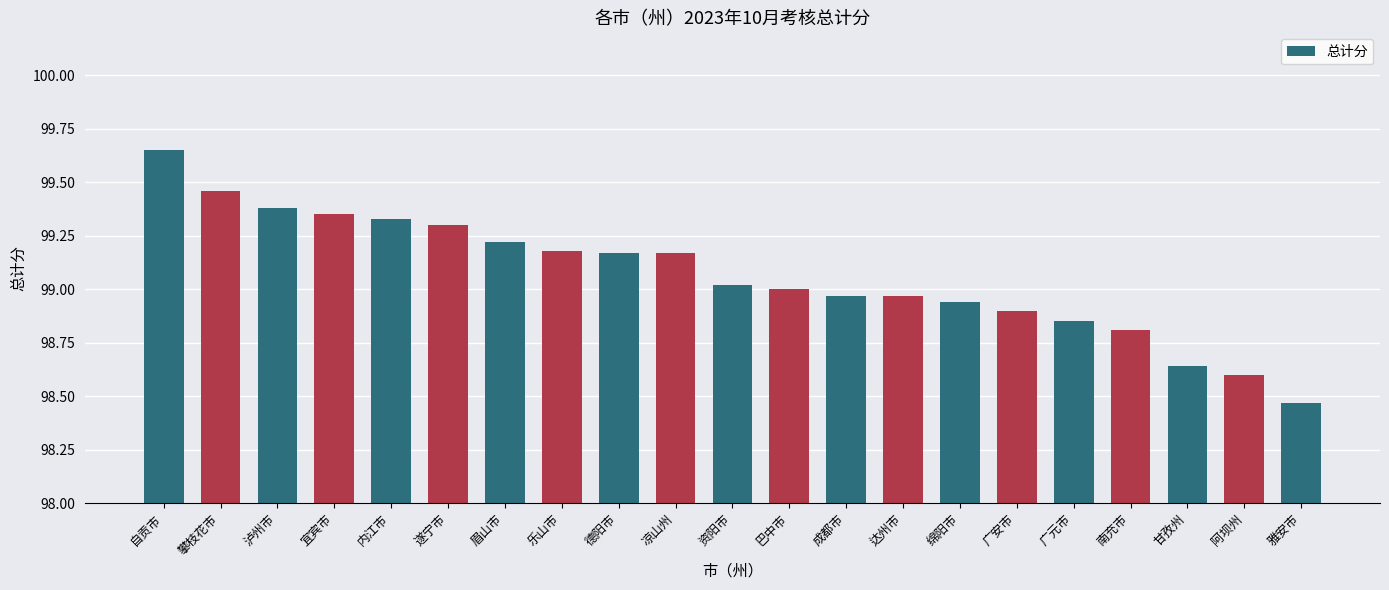

Which label corresponds to the smallest value in the chart?

雅安市